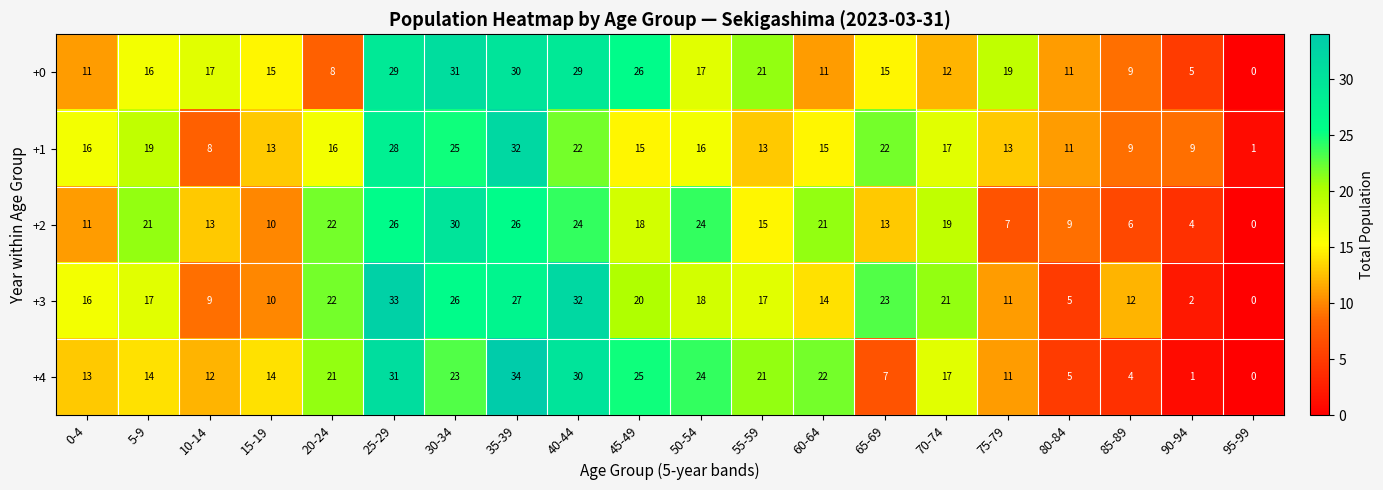

Is the value of +4 at 0-4 greater than the value of +3 at 40-44?

No